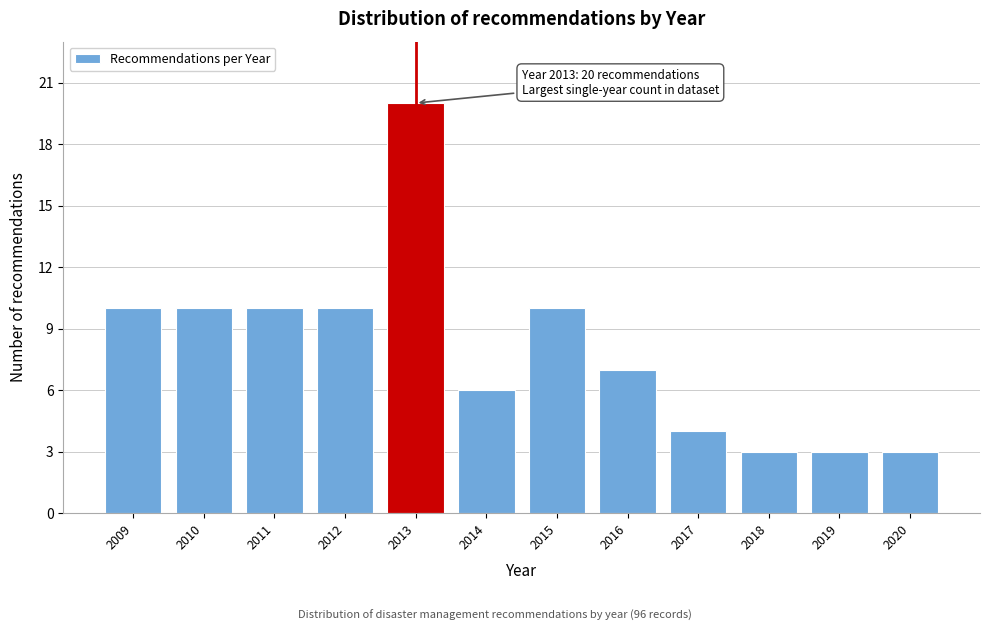

Reading left to right, transcribe all the data shown in this chart.

10	10	10	10	20	6	10	7	4	3	3	3